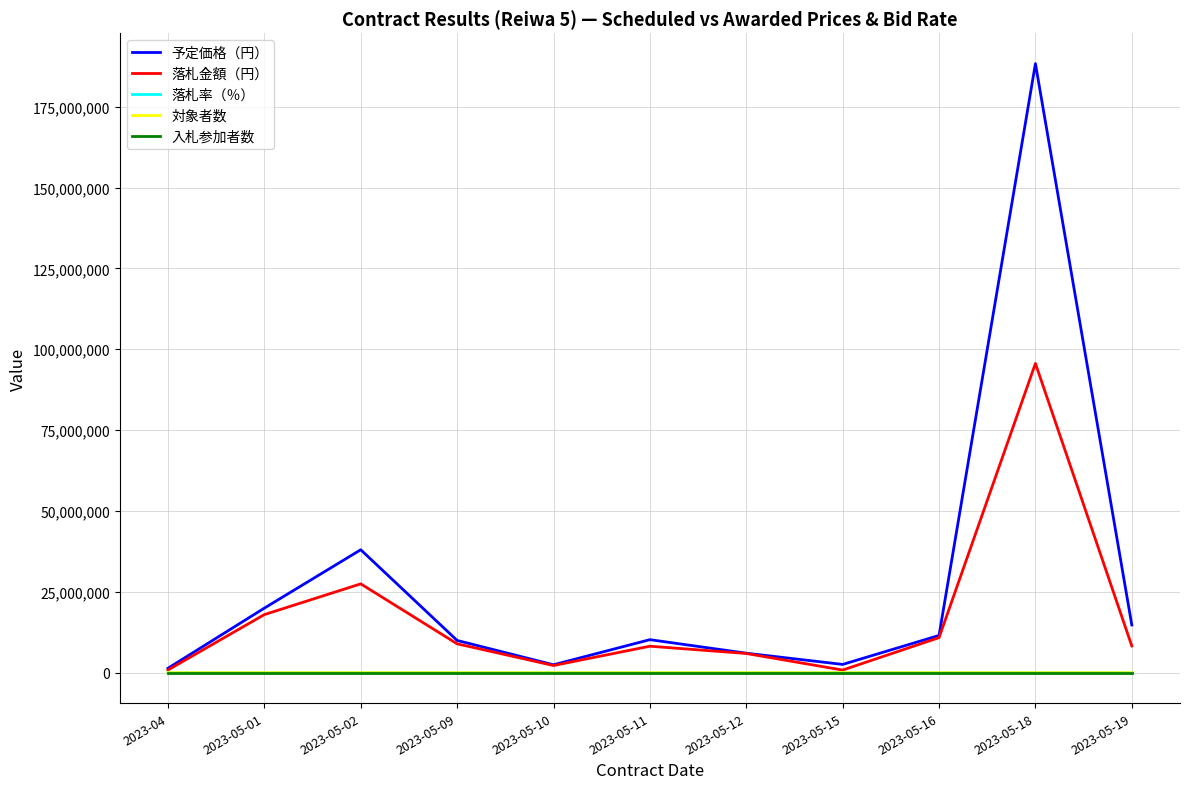

The value of 予定価格（円） at 2023-05-18 is 188344200.0. True or false?

True